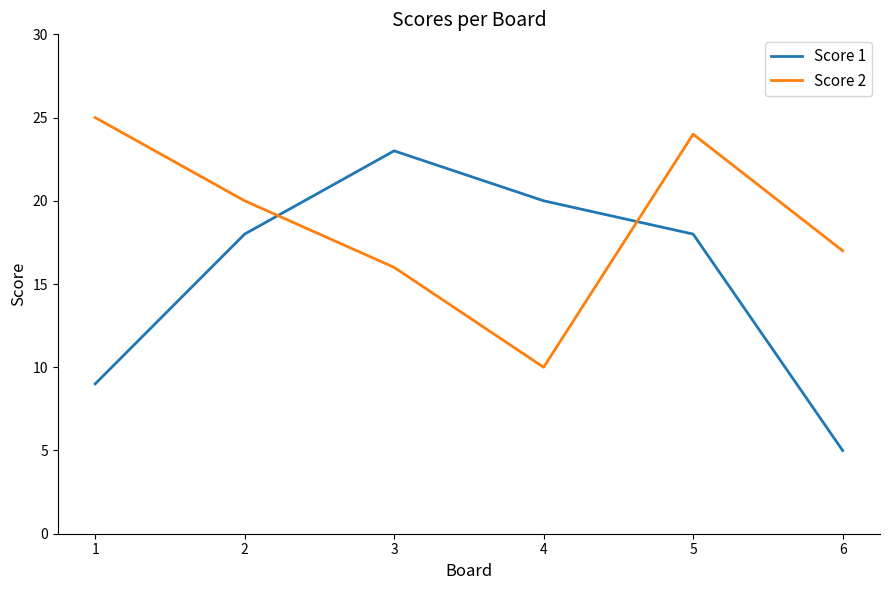

Is it true that Score 2 equals 24 at 5?

True